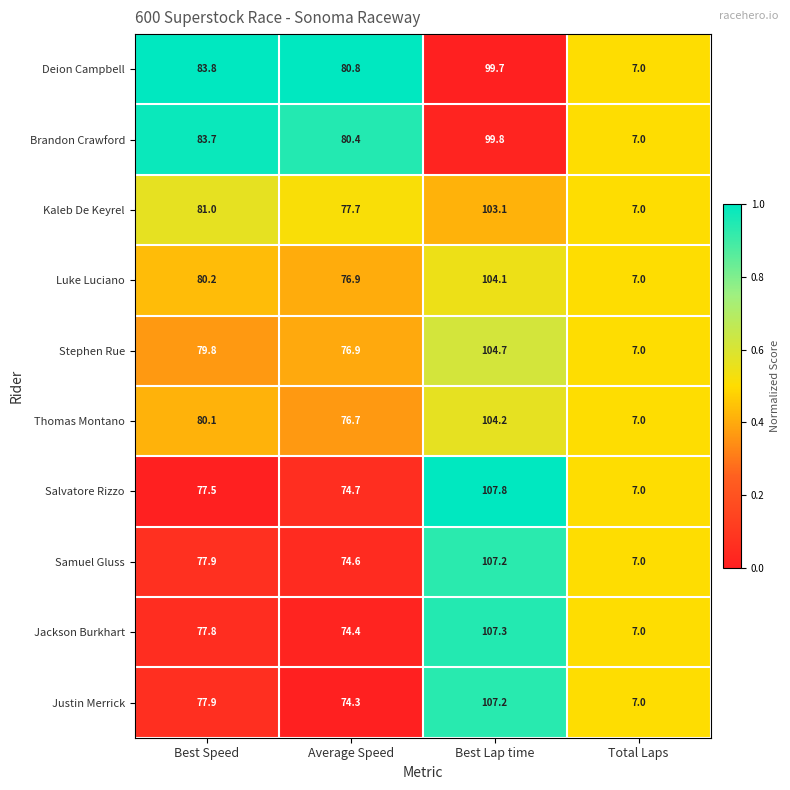

What is the average value of the Kaleb De Keyrel series?

67.2